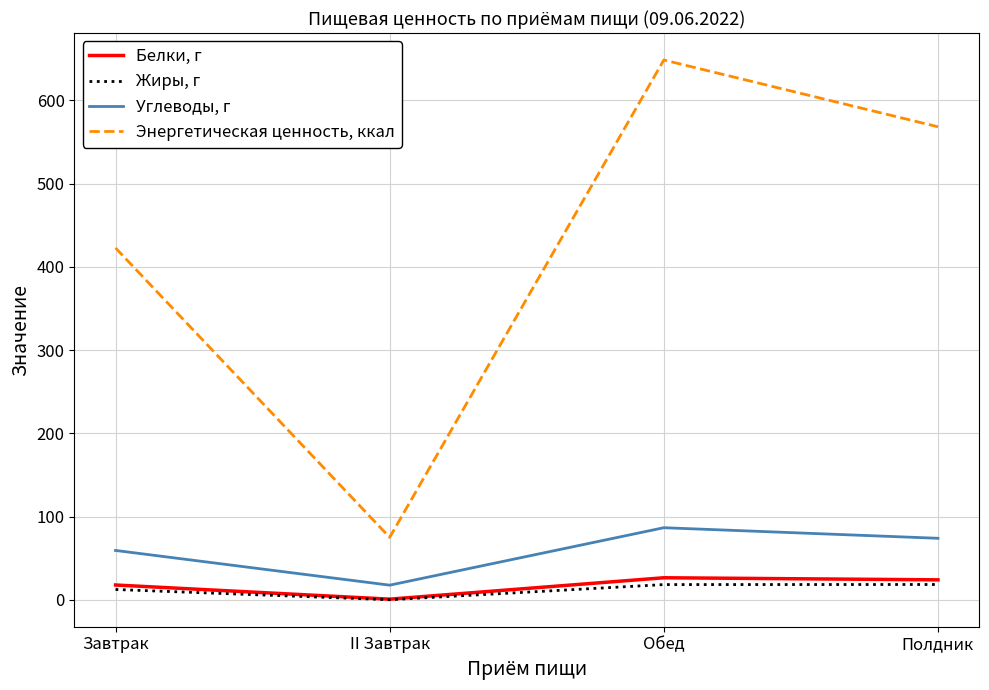

Read the Энергетическая ценность, ккал value at Завтрак.

422.7